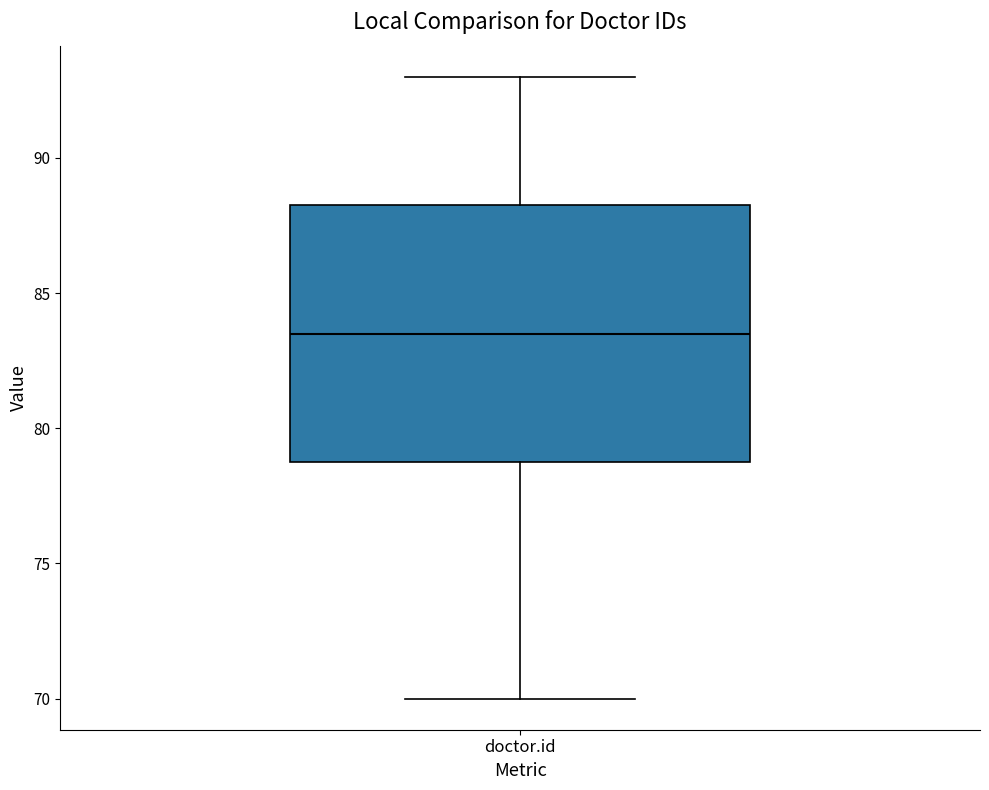

Read this box plot against the y-axis: the position of the median line, the range covered by the box, and the ends of both whiskers. The values are not printed on the chart, so give them approximately, as read against the axis.

median 83.5, box 79.0 to 88.5, whiskers 70.0 to 93.0